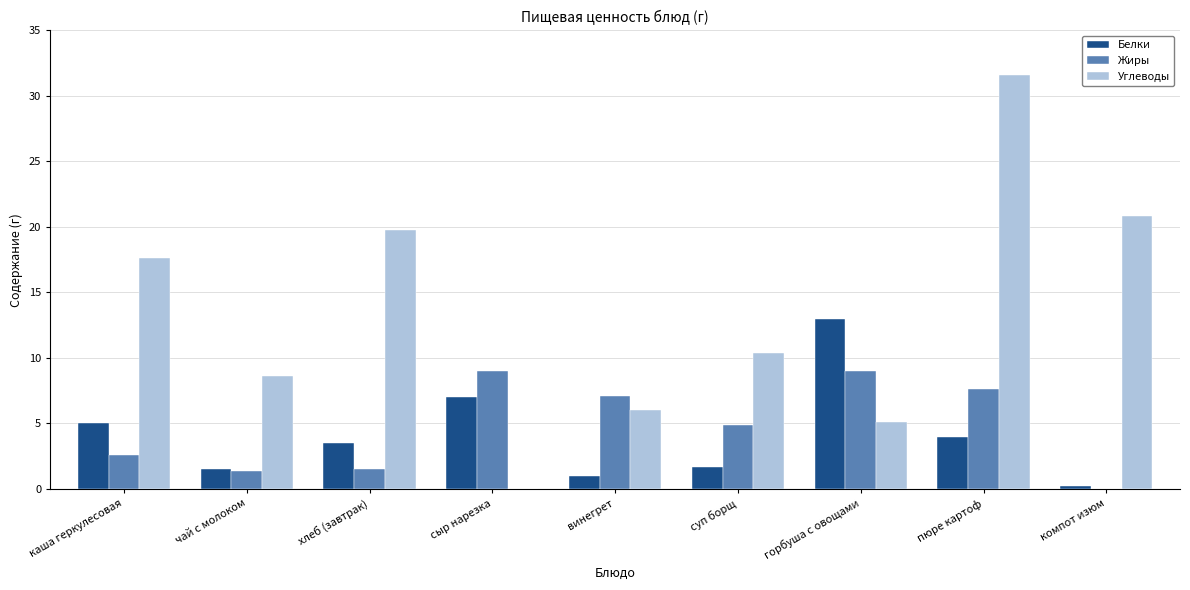

Reading right to left, extract all data points from this chart.

Белки: компот изюм=0.2	пюре картоф=4.0	горбуша с овощами=13.0	суп борщ=1.7	винегрет=1.0	сыр нарезка=7.0	хлеб (завтрак)=3.5	чай с молоком=1.5	каша геркулесовая=5.0
Жиры: компот изюм=0.0	пюре картоф=7.6	горбуша с овощами=9.0	суп борщ=4.9	винегрет=7.1	сыр нарезка=9.0	хлеб (завтрак)=1.6	чай с молоком=1.4	каша геркулесовая=2.6
Углеводы: компот изюм=20.8	пюре картоф=31.6	горбуша с овощами=5.1	суп борщ=10.4	винегрет=6.0	сыр нарезка=0.0	хлеб (завтрак)=19.8	чай с молоком=8.6	каша геркулесовая=17.6